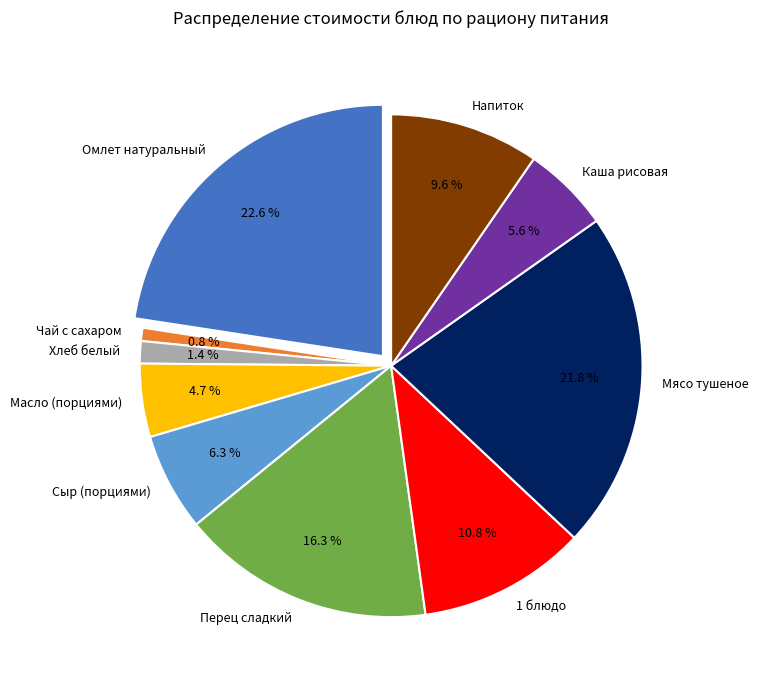

What percentage is the Напиток slice, to the nearest percent?

10%